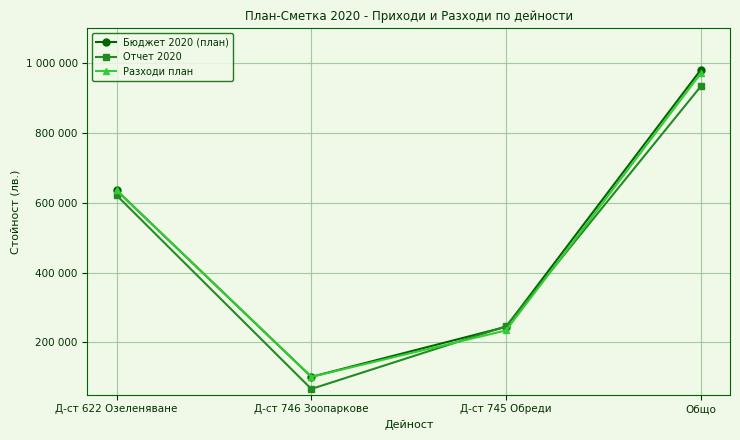

Where is Отчет 2020 nearest to the value 499992?

Д-ст 622 Озеленяване